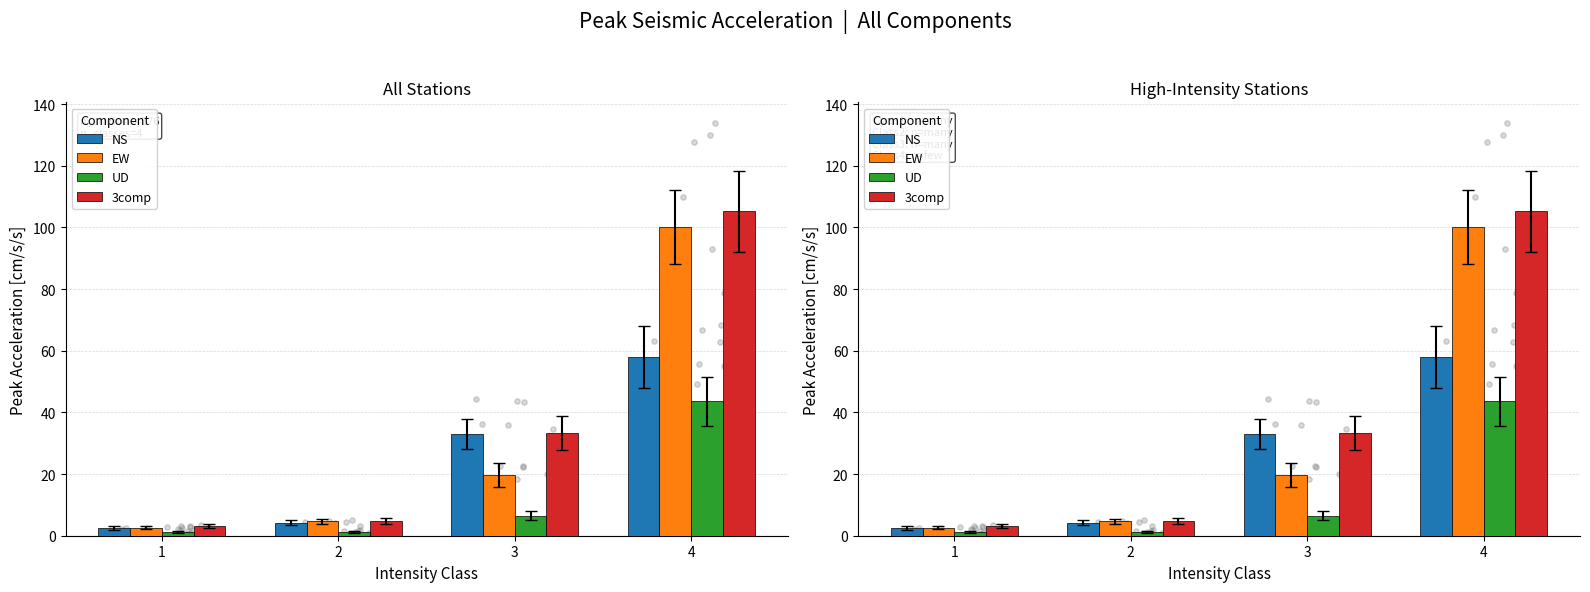

What are all the series names shown in the legend?

NS, EW, UD, 3comp